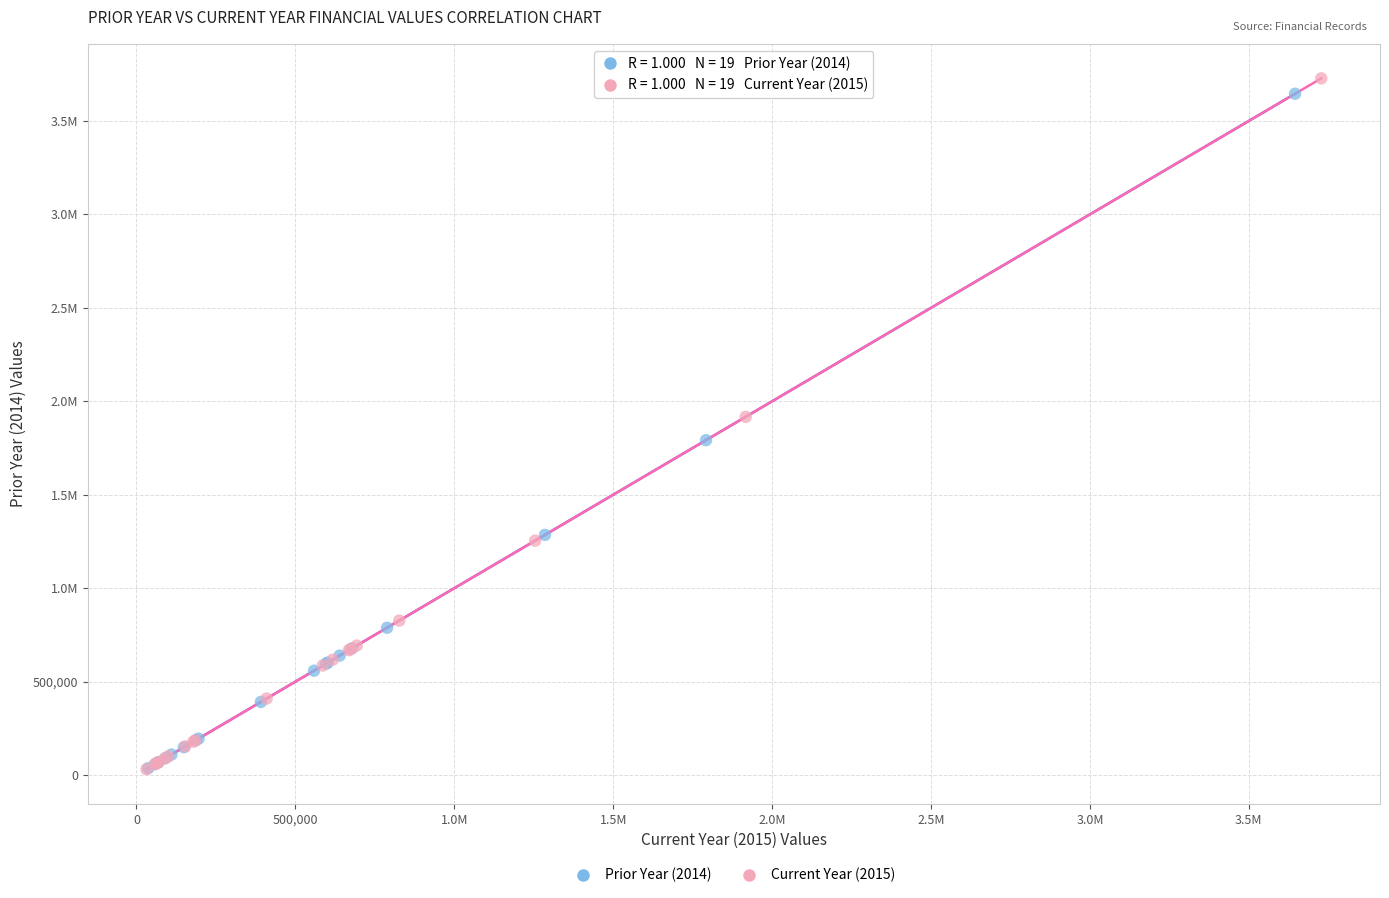

What are all the series names shown in the legend?

Prior Year (2014), Current Year (2015)